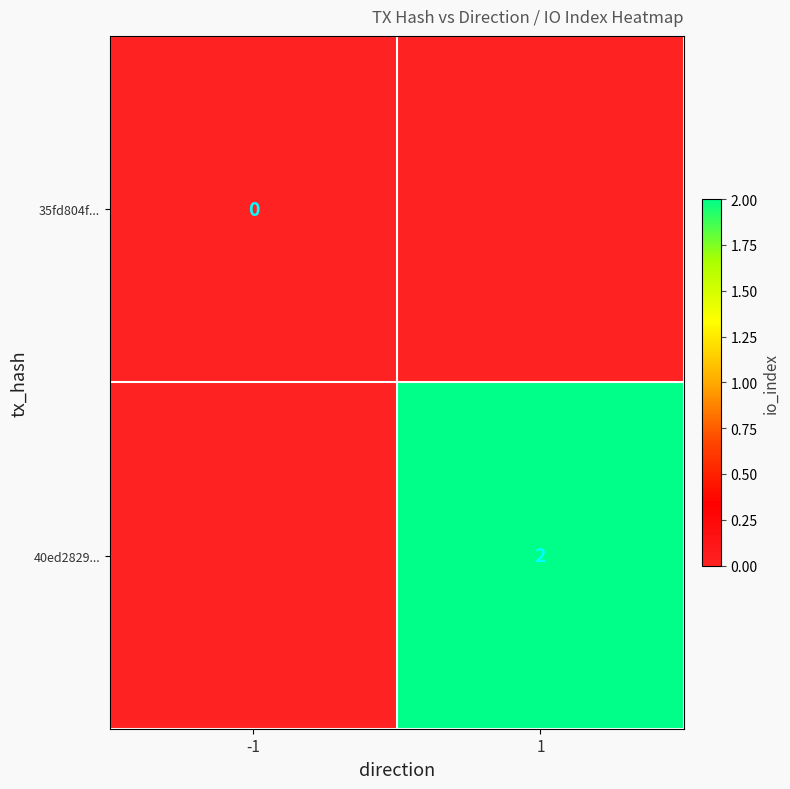

Between -1 and 1, which is larger?

1